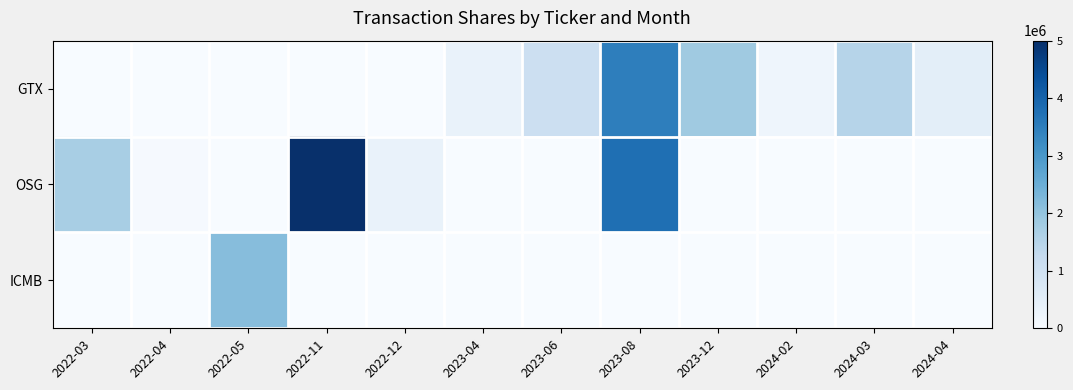

List the series in order of their overall mean, highest first.

OSG, GTX, ICMB